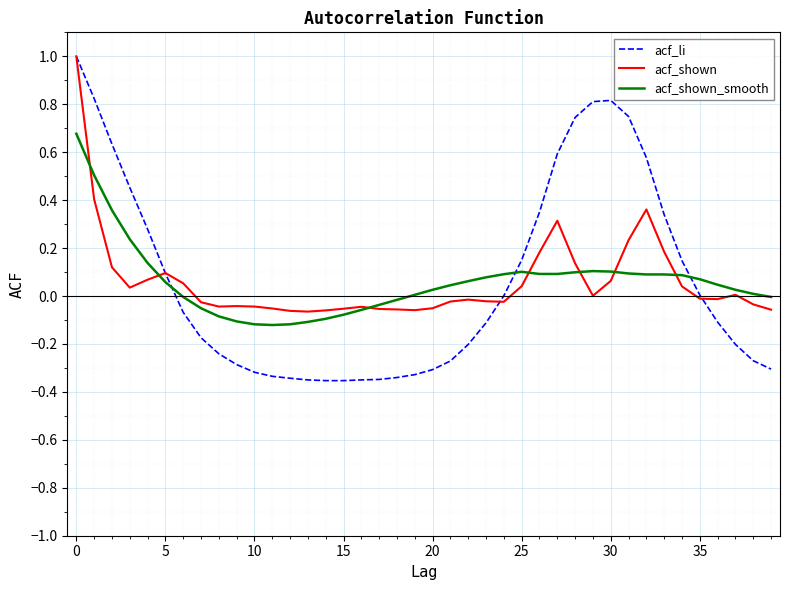

Does the chart have visible grid lines?

Yes